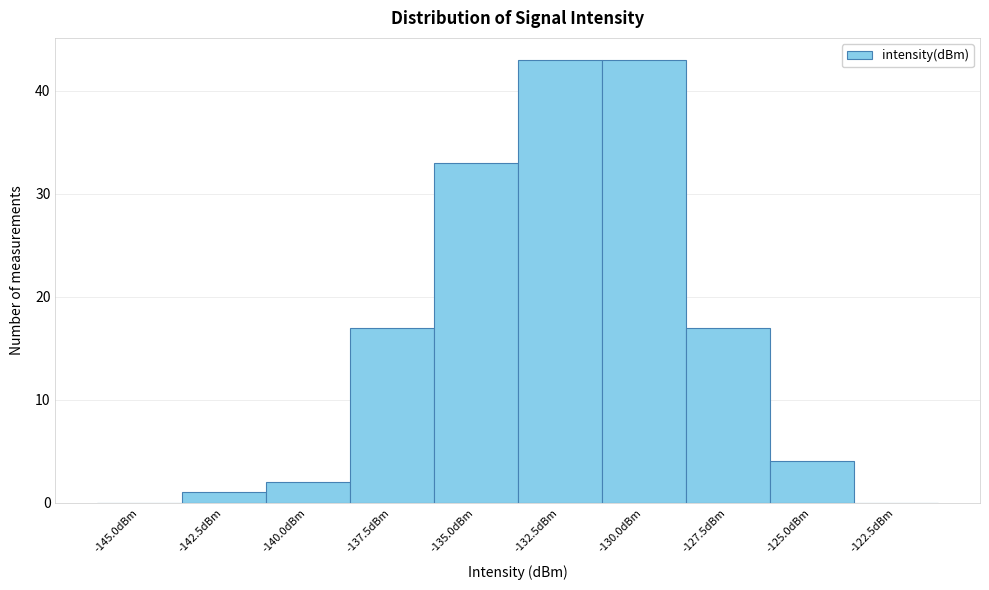

Reading left to right, list all the values displayed in this chart.

-145.0dBm=0	-142.5dBm=1	-140.0dBm=2	-137.5dBm=17	-135.0dBm=33	-132.5dBm=43	-130.0dBm=43	-127.5dBm=17	-125.0dBm=4	-122.5dBm=0